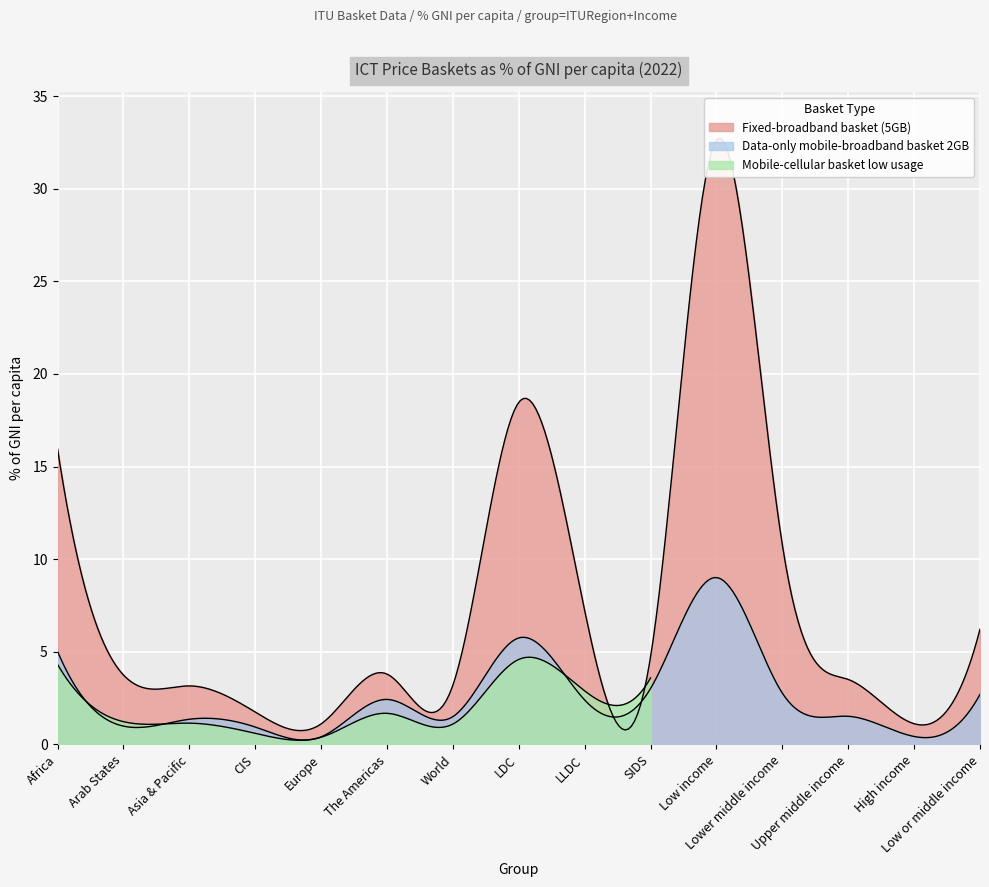

Which series has the largest total across all categories?

Fixed-broadband basket (5GB)